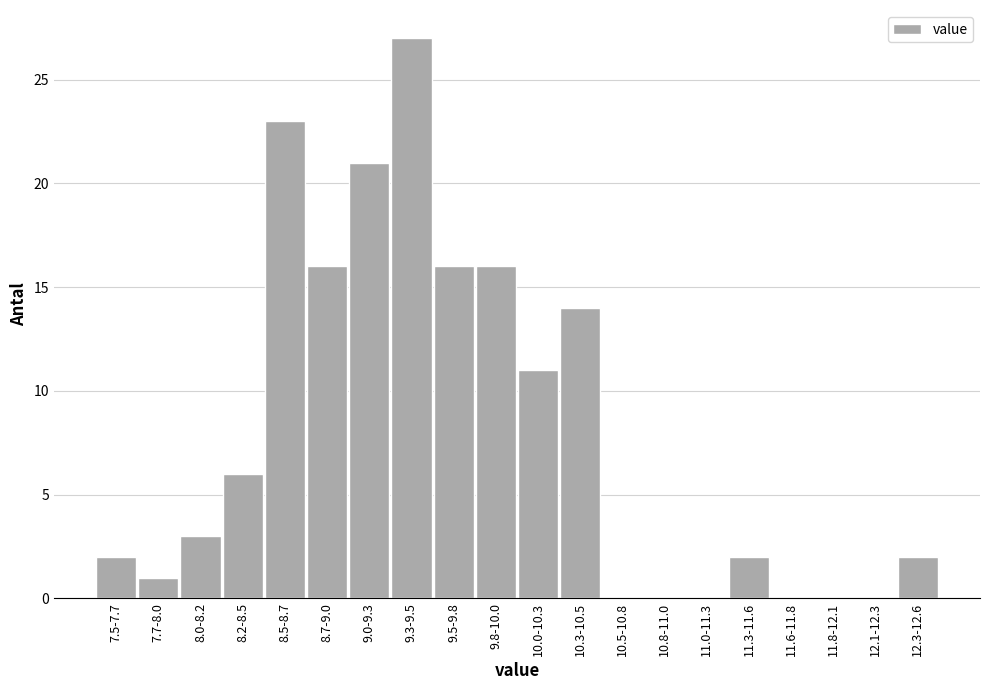

Reading left to right, list all the values displayed in this chart.

7.5-7.7=2	7.7-8.0=1	8.0-8.2=3	8.2-8.5=6	8.5-8.7=23	8.7-9.0=16	9.0-9.3=21	9.3-9.5=27	9.5-9.8=16	9.8-10.0=16	10.0-10.3=11	10.3-10.5=14	10.5-10.8=0	10.8-11.0=0	11.0-11.3=0	11.3-11.6=2	11.6-11.8=0	11.8-12.1=0	12.1-12.3=0	12.3-12.6=2